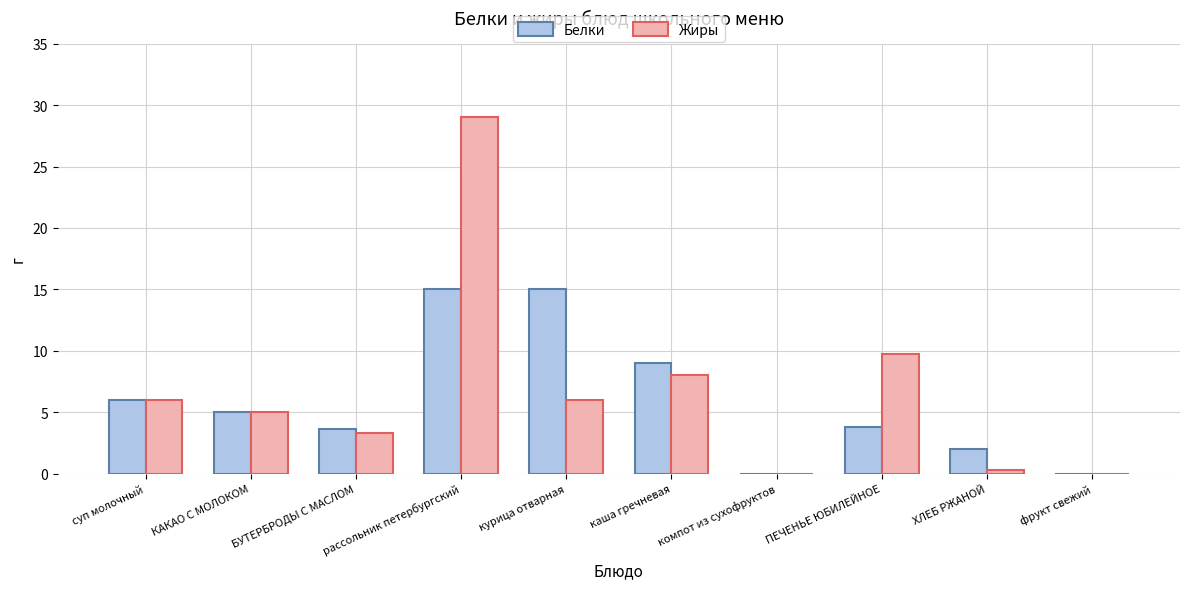

Which category has the highest value across all series?

рассольник петербургский